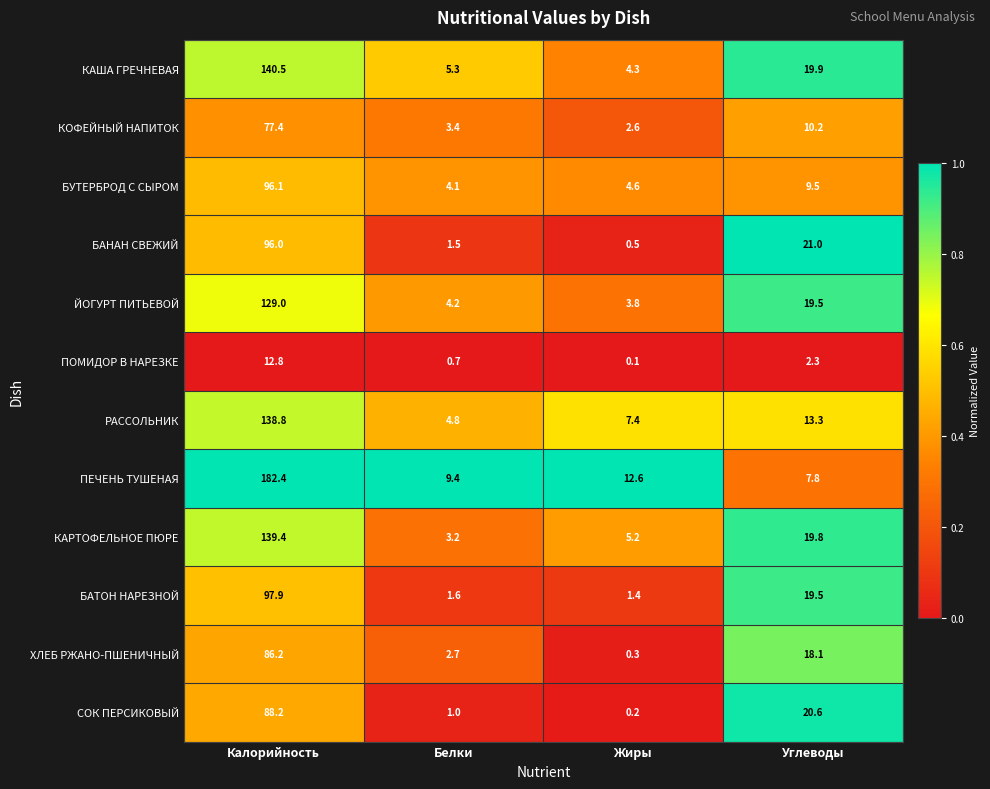

What is the total value across all series at Жиры?

43.0